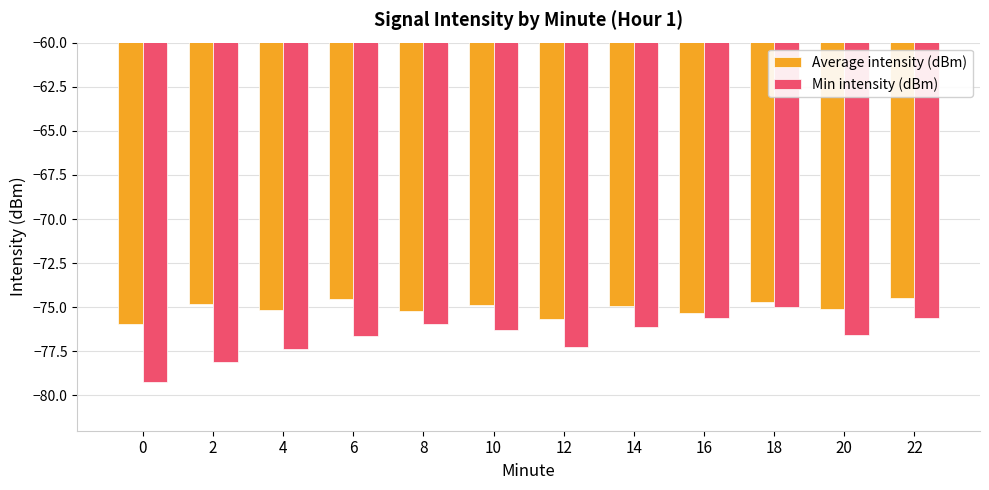

At which category is the sum across all series the highest?

18